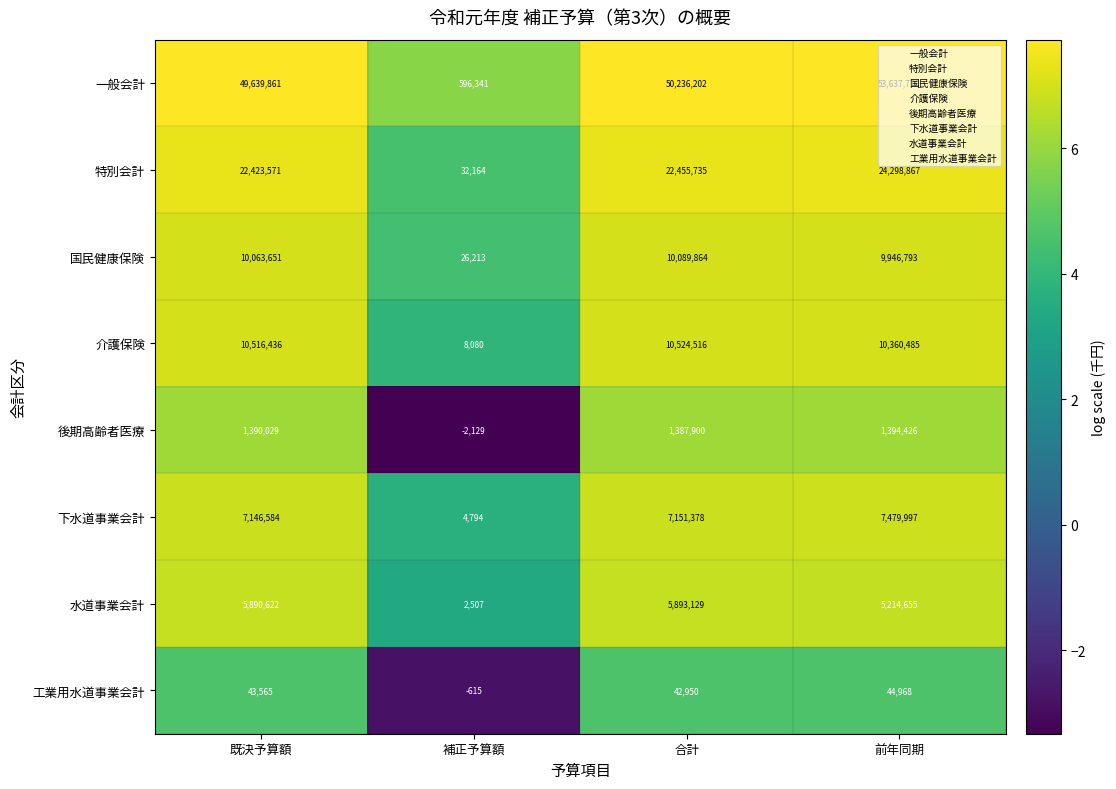

At how many categories does at least one series exceed 16792215?

3